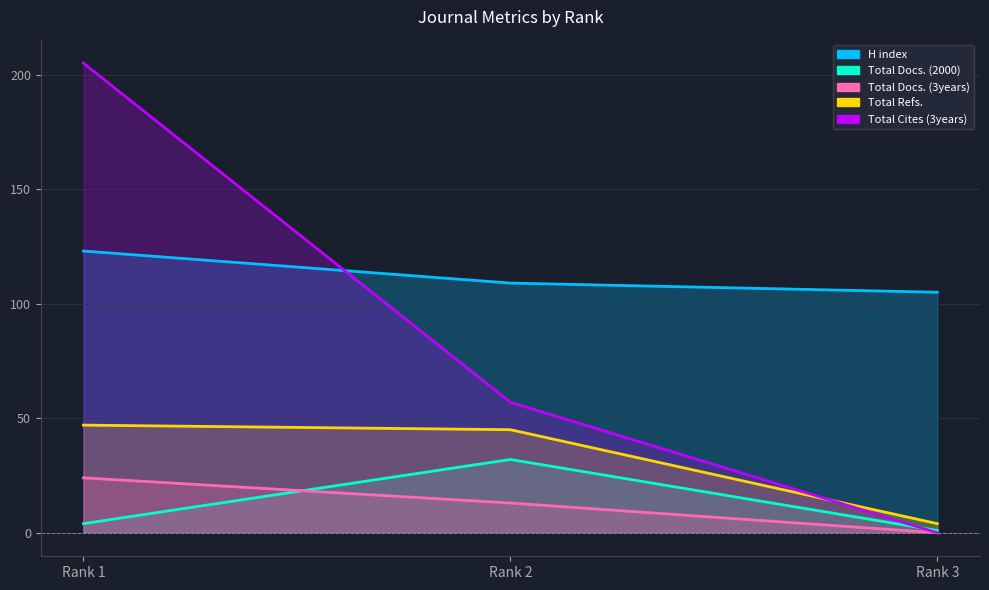

How many data points in Total Docs. (3years) are above 13?

1